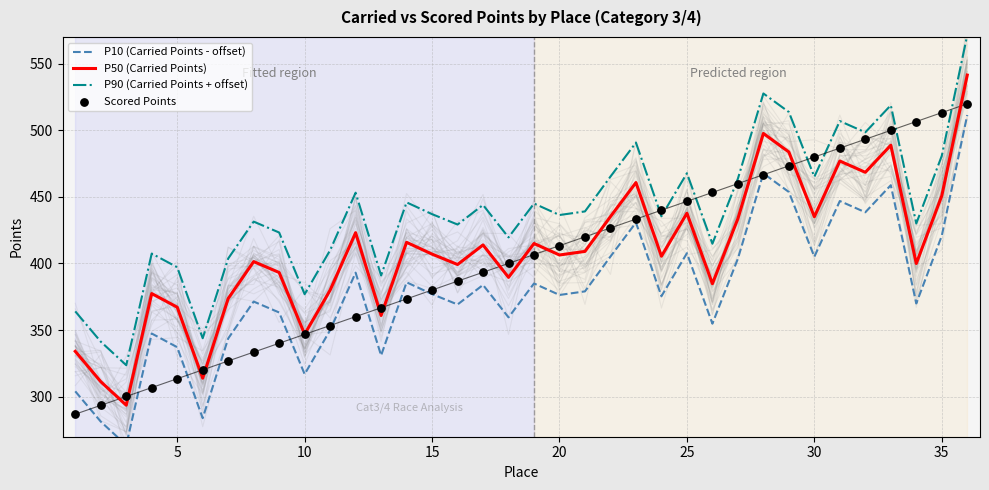

Which series reaches the minimum Y coordinate?

P10 (Carried Points - offset)